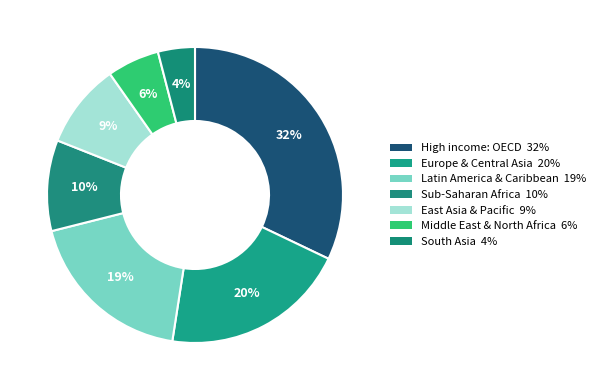

How many segments does this pie chart have?

7